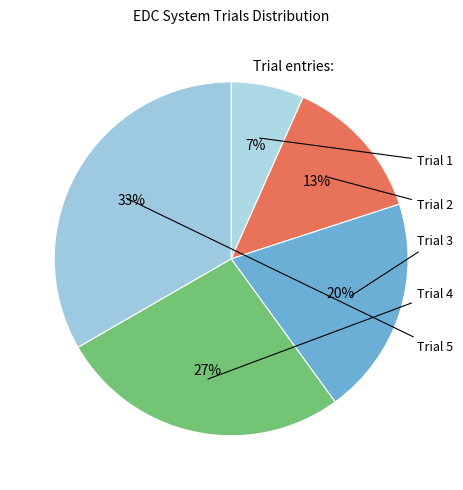

Does Trial 1 account for over 50% of the chart?

No